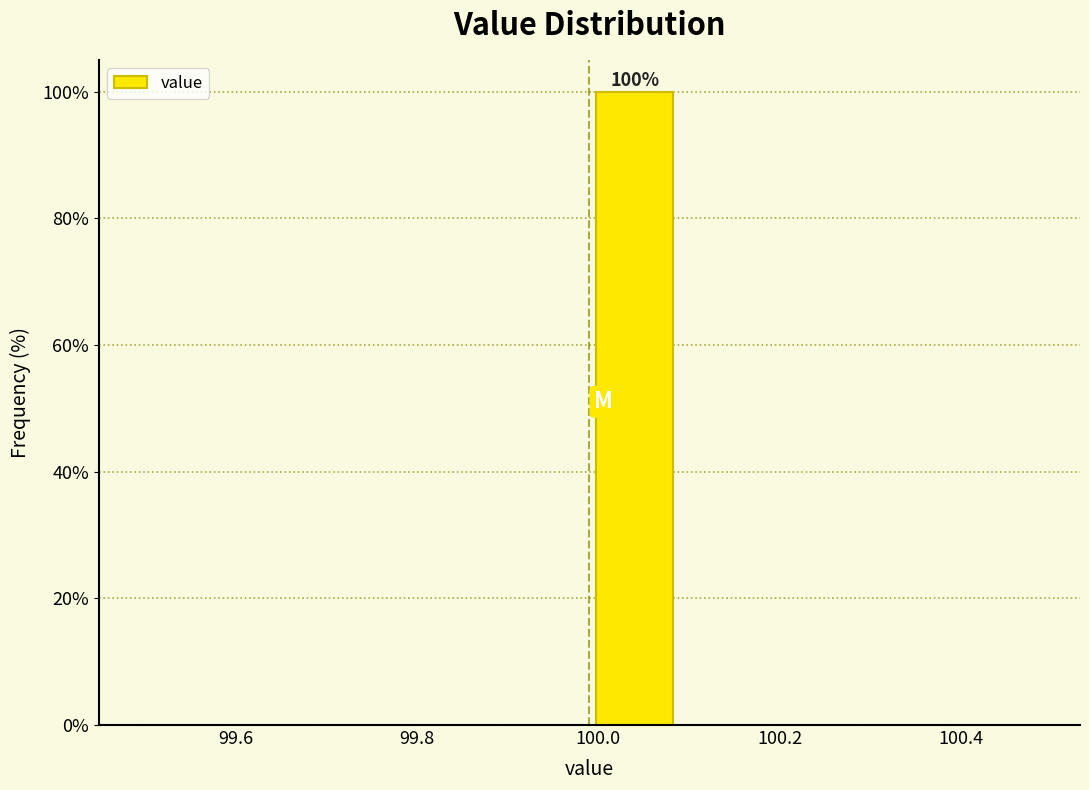

Which range on the x-axis has the tallest bar?

99.99 to 100.09